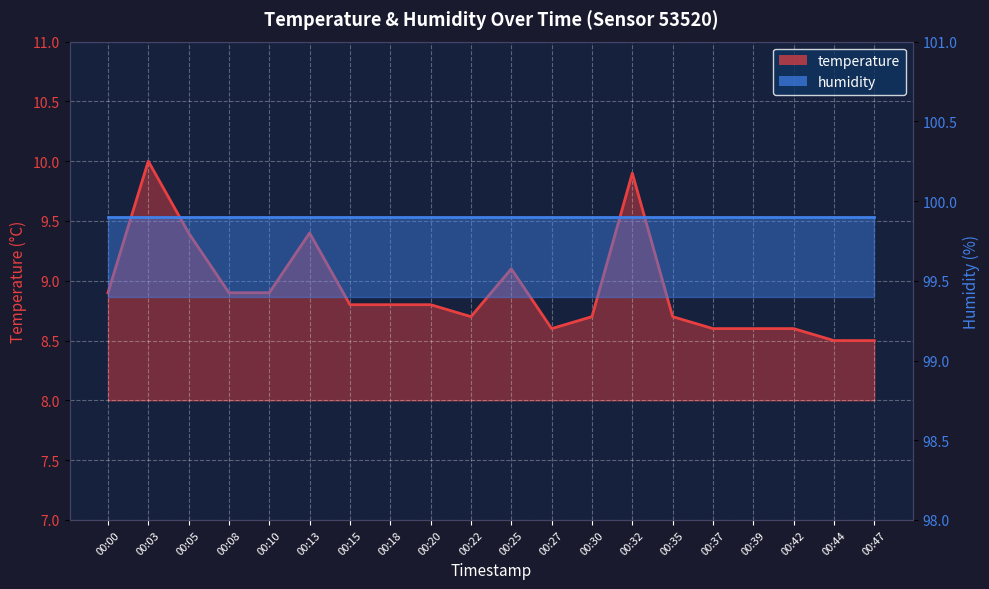

At which category does the chart reach its peak across all series?

00:03